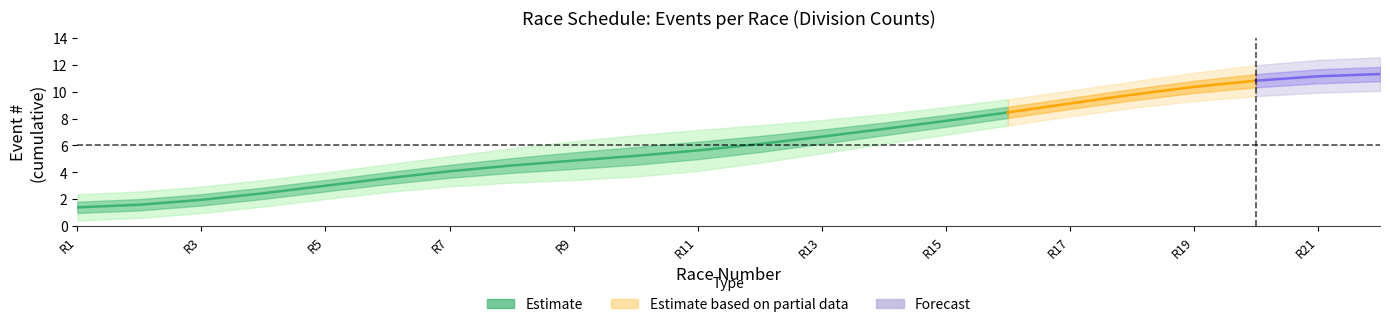

At which category does the chart reach its minimum across all series?

1